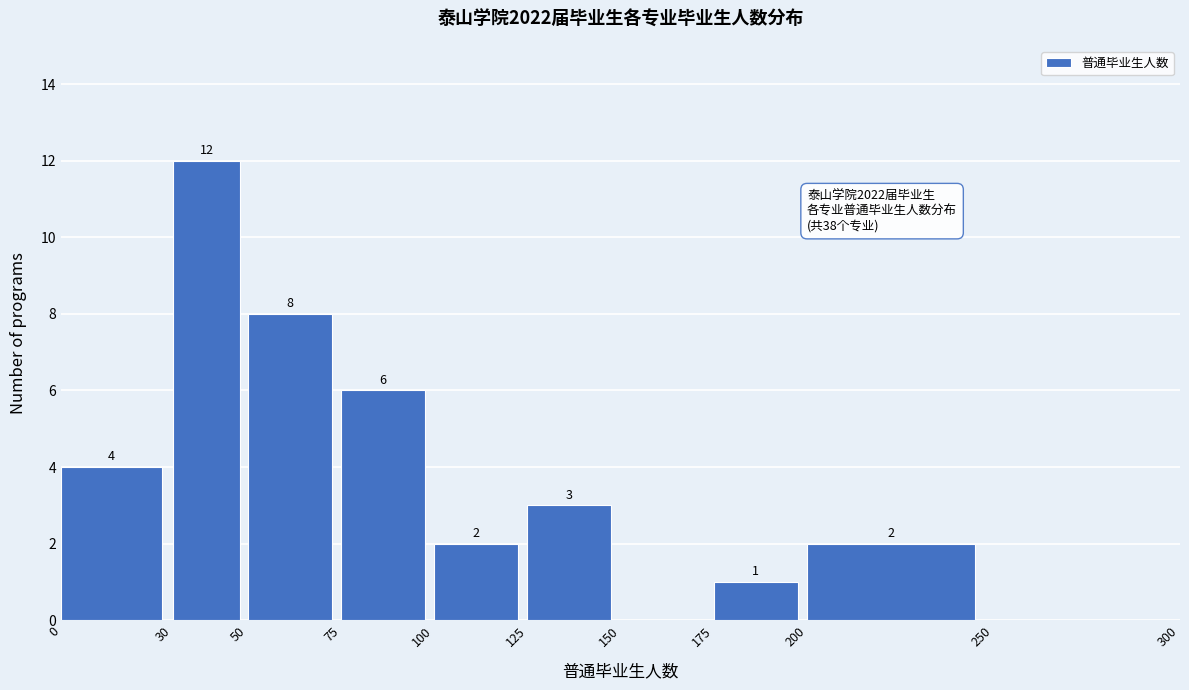

Over which range of the x-axis is the bar tallest?

30 to 50